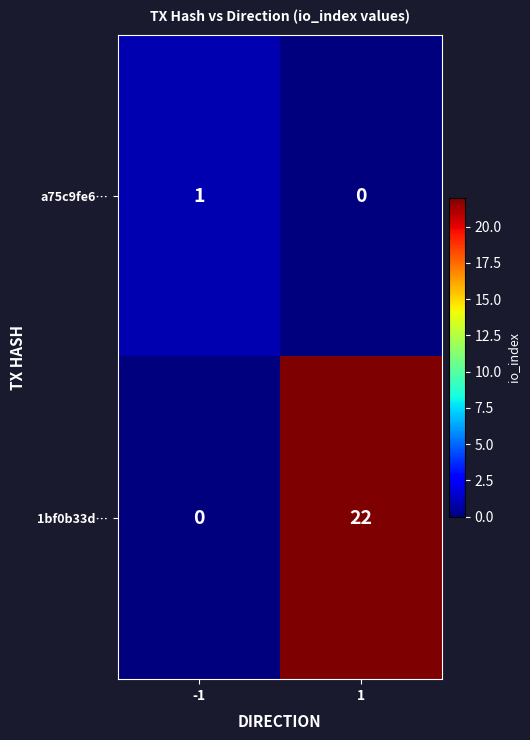

Reading left to right, list all the values displayed in this chart.

a75c9fe6…: -1=1	1=0
1bf0b33d…: -1=0	1=22